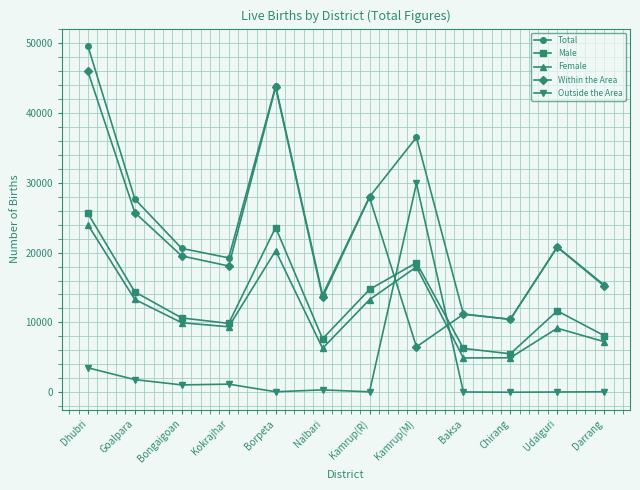

What is the spread (max minus min) of values at Bongaigoan?

19536